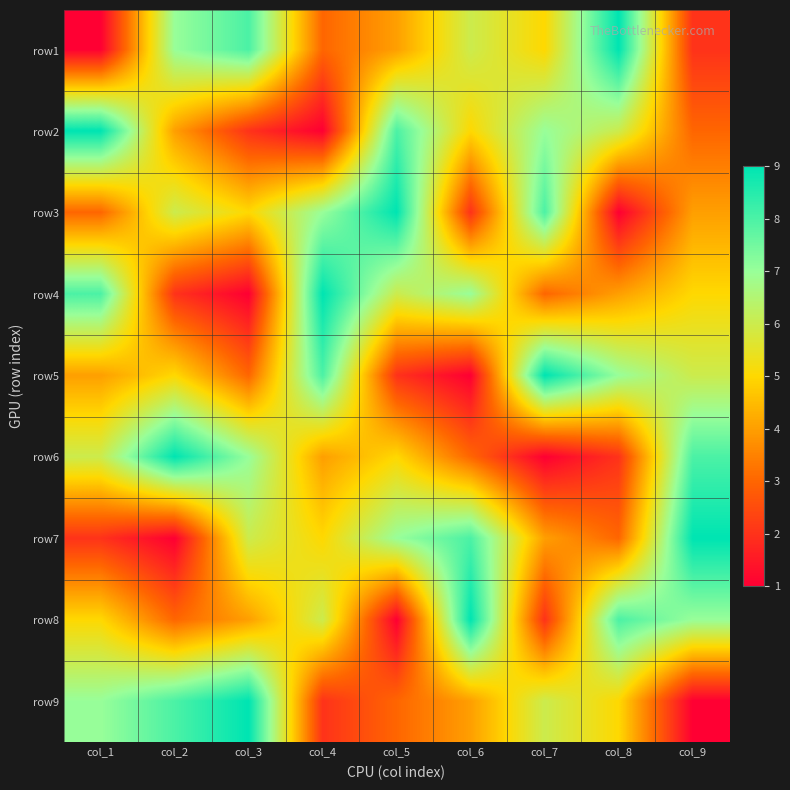

Reading right to left, transcribe all the data shown in this chart.

row1: col_9=2	col_8=9	col_7=5	col_6=6	col_5=4	col_4=3	col_3=8	col_2=7	col_1=1
row2: col_9=3	col_8=6	col_7=7	col_6=5	col_5=8	col_4=1	col_3=2	col_2=4	col_1=9
row3: col_9=4	col_8=1	col_7=8	col_6=2	col_5=9	col_4=7	col_3=5	col_2=6	col_1=3
row4: col_9=5	col_8=4	col_7=3	col_6=7	col_5=6	col_4=9	col_3=1	col_2=2	col_1=8
row5: col_9=6	col_8=7	col_7=9	col_6=1	col_5=2	col_4=8	col_3=3	col_2=5	col_1=4
row6: col_9=8	col_8=2	col_7=1	col_6=3	col_5=5	col_4=4	col_3=7	col_2=9	col_1=6
row7: col_9=9	col_8=3	col_7=4	col_6=8	col_5=7	col_4=5	col_3=6	col_2=1	col_1=2
row8: col_9=7	col_8=8	col_7=2	col_6=9	col_5=1	col_4=6	col_3=4	col_2=3	col_1=5
row9: col_9=1	col_8=5	col_7=6	col_6=4	col_5=3	col_4=2	col_3=9	col_2=8	col_1=7